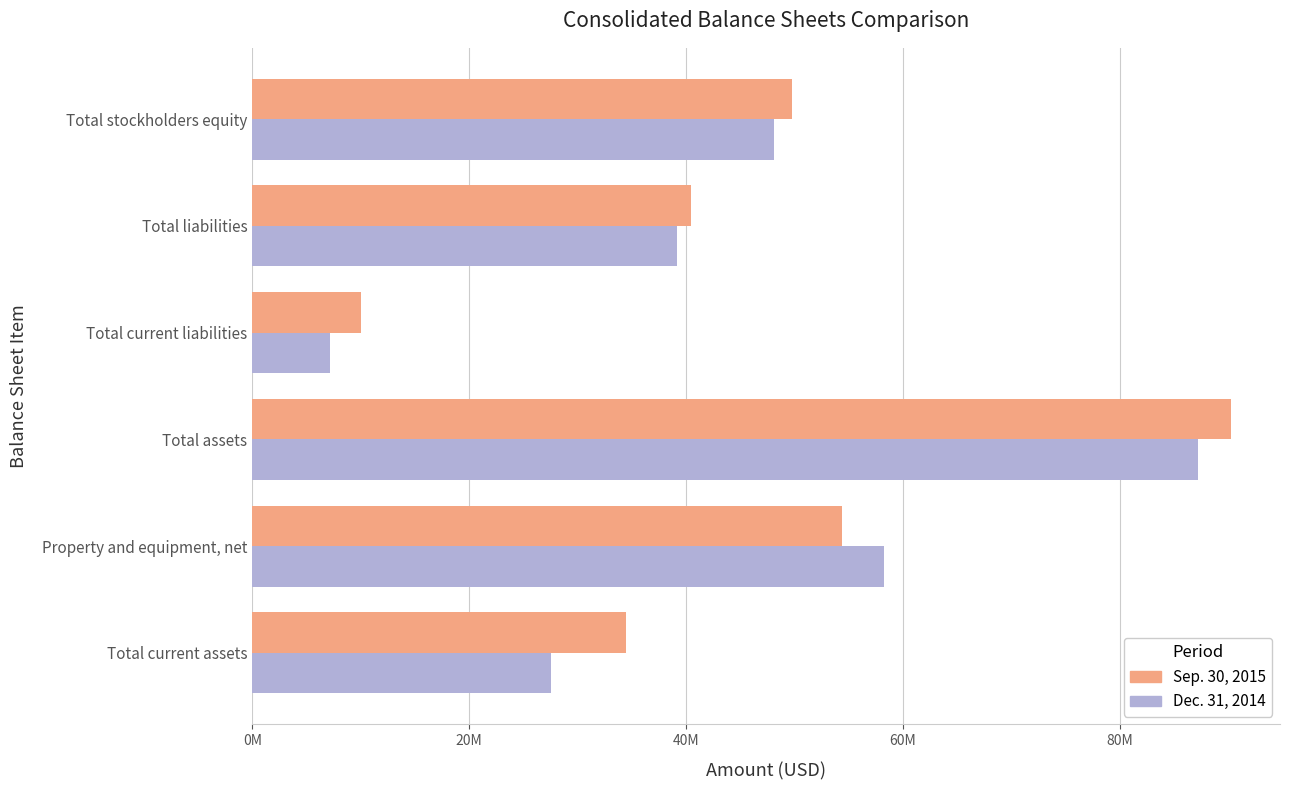

Reading left to right, what are all the values shown in this chart?

Sep. 30, 2015: 34433000	54438000	90286000	10076000	40478000	49808000
Dec. 31, 2014: 27524000	58236000	87265000	7203000	39170000	48095000